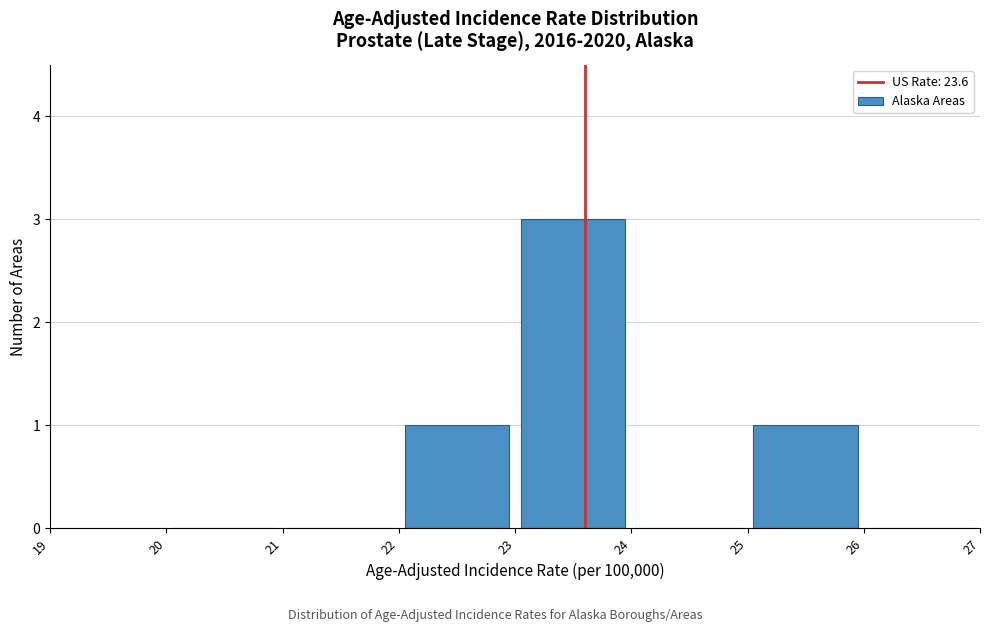

How tall is the bar that spans 22 to 23 on the x-axis? The values are not printed on the chart, so give them approximately, as read against the axis.

1